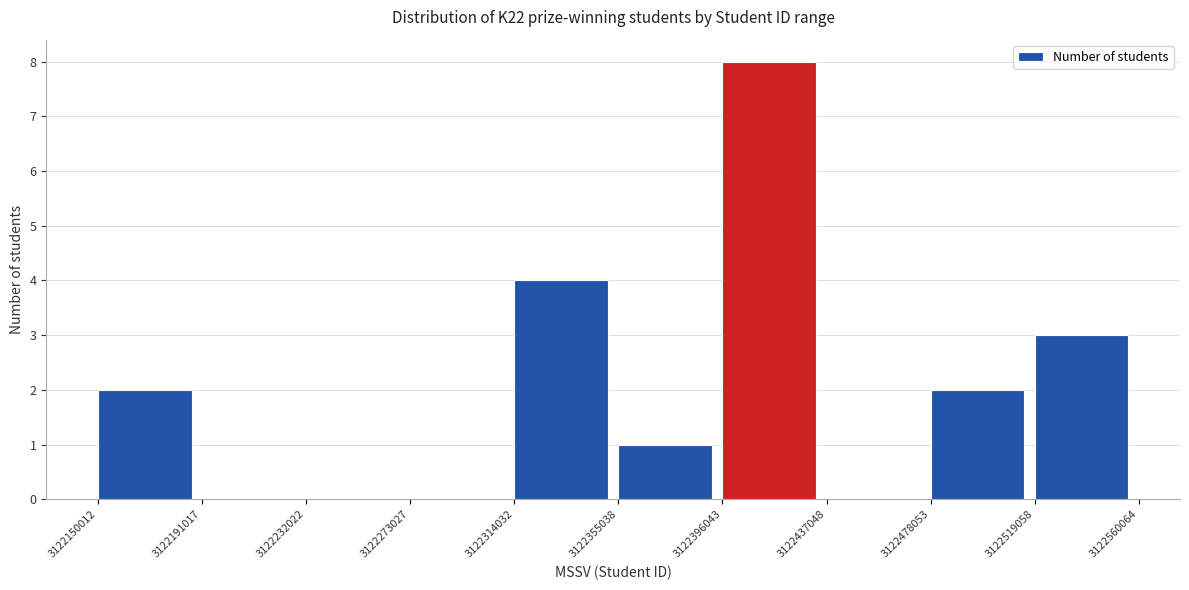

What is the height of the bar covering 3122396043 to 3122437048 on the x-axis? The values are not printed on the chart, so give them approximately, as read against the axis.

8